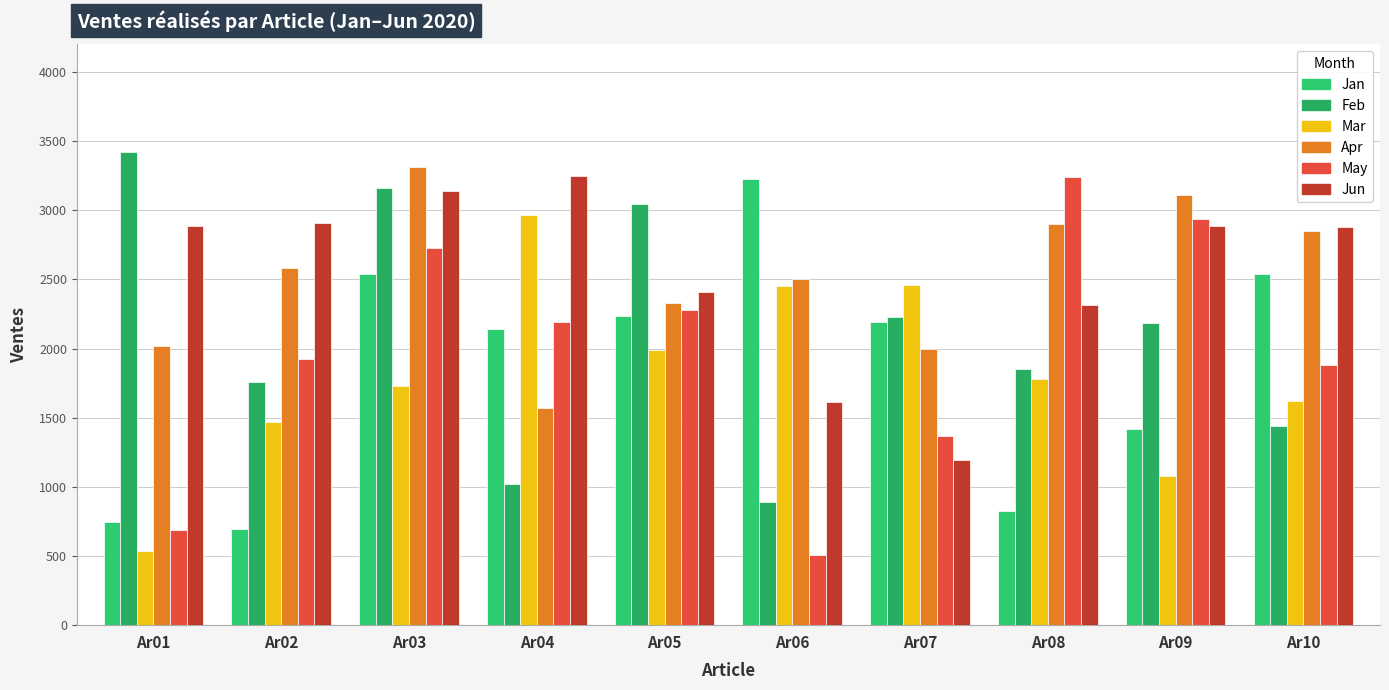

What is the sum of all Feb values?

20999